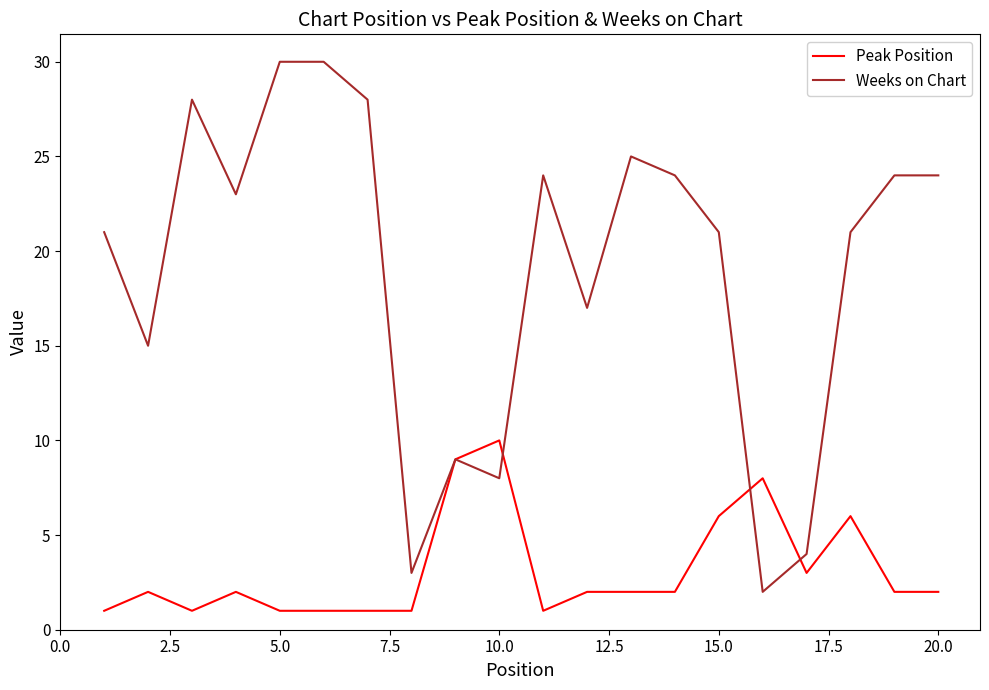

What is the difference between the maximum and minimum values in the Weeks on Chart series?

28